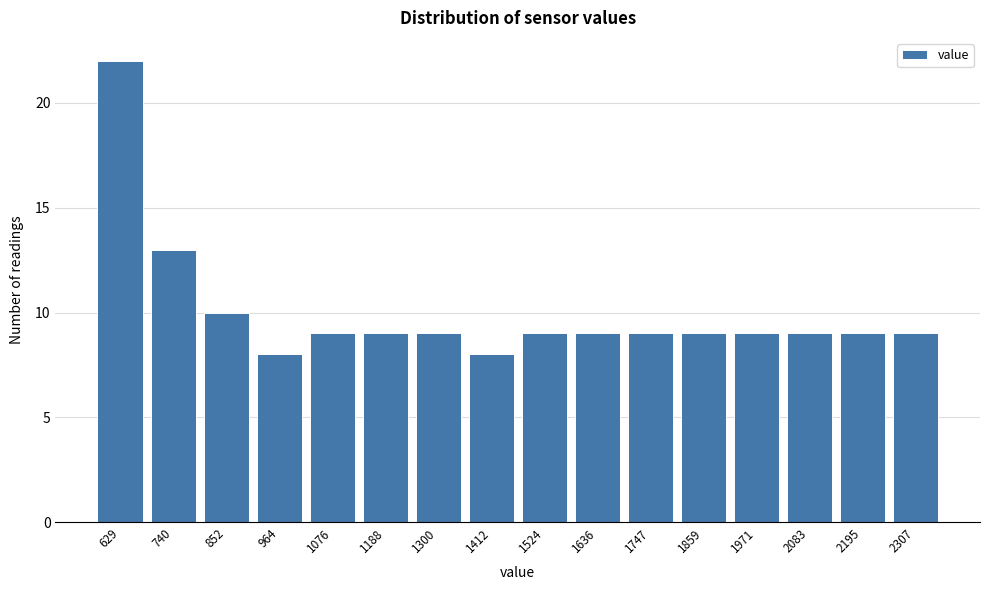

Reading right to left, extract all data points from this chart.

9	9	9	9	9	9	9	9	8	9	9	9	8	10	13	22